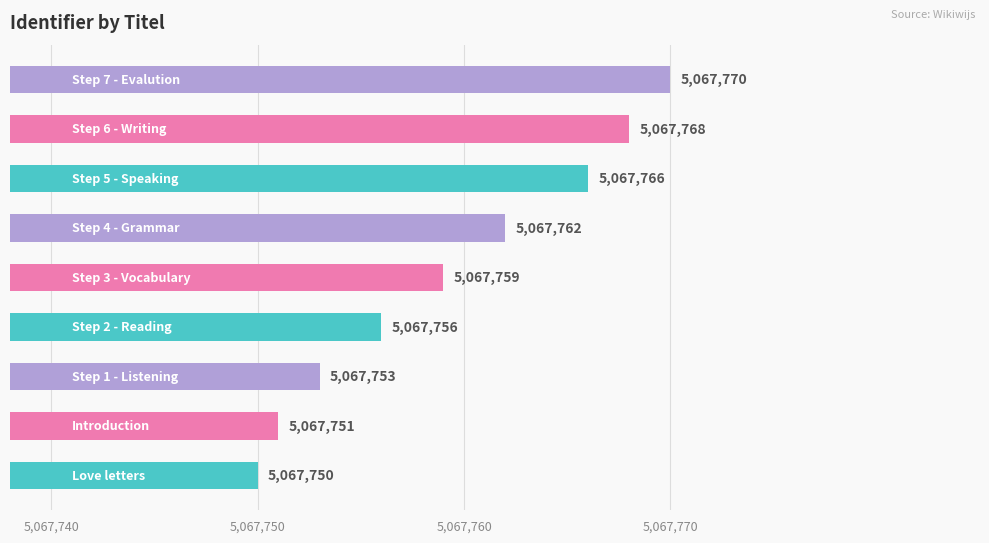

Reading bottom to top, what are all the values shown in this chart?

5067750	5067751	5067753	5067756	5067759	5067762	5067766	5067768	5067770